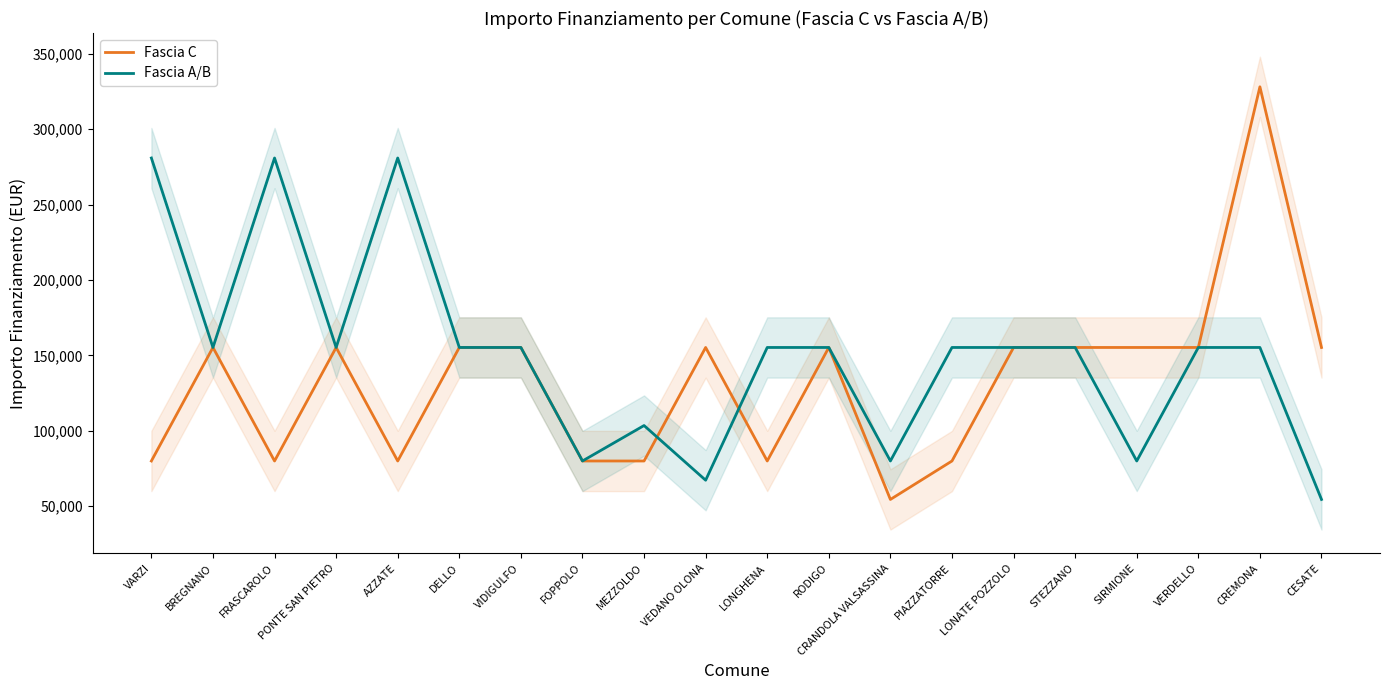

Is the value of Fascia A/B at RODIGO greater than the value of Fascia C at FOPPOLO?

Yes